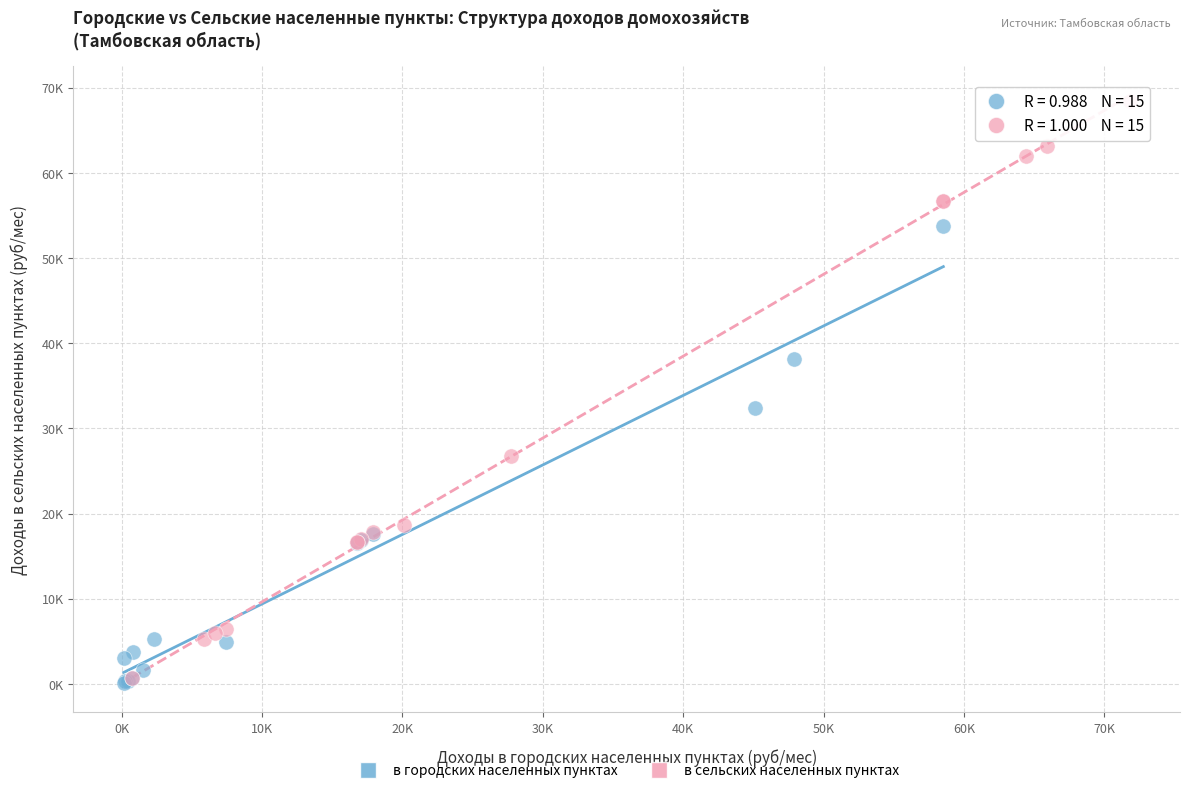

Which series contains the highest Y value?

в сельских населенных пунктах